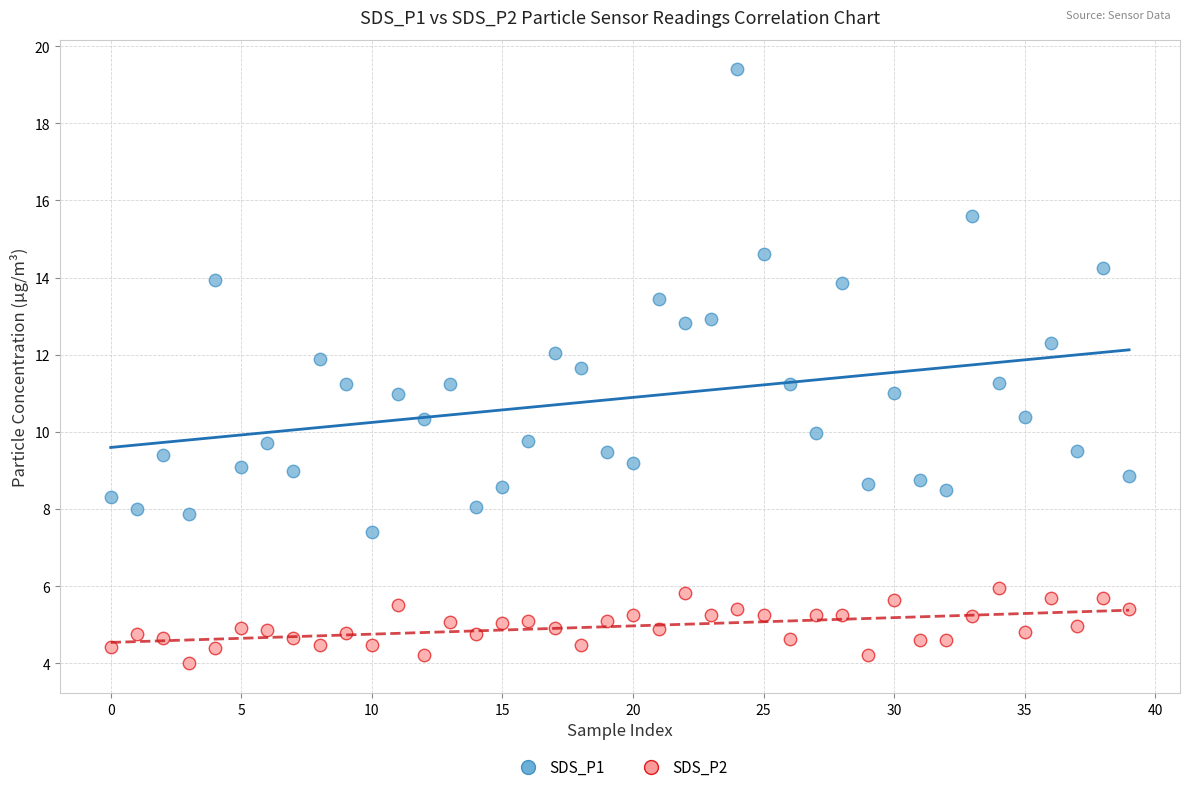

Which series contains the highest Y value?

SDS_P1